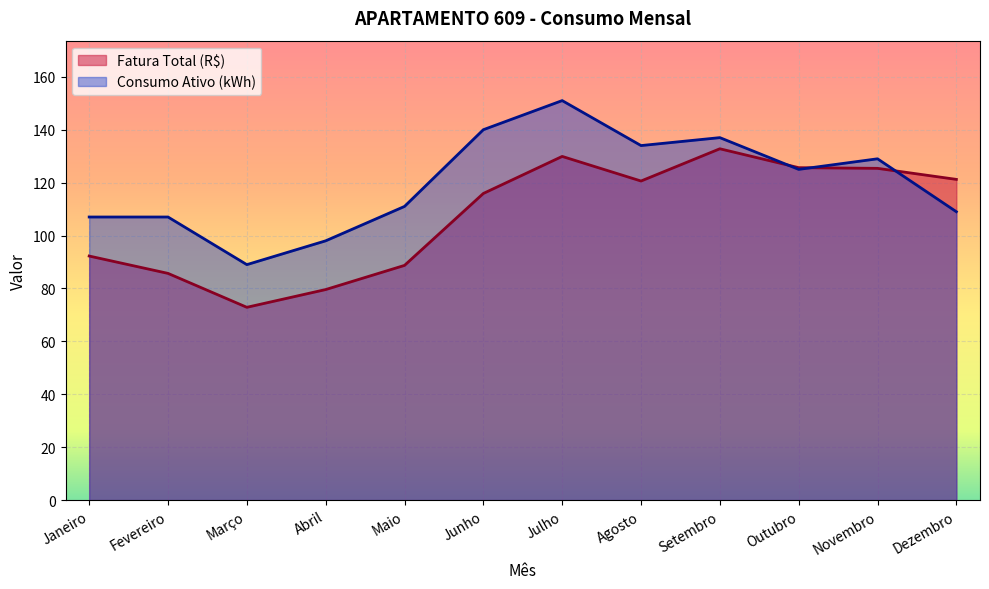

Where is the first local minimum for Fatura Total (R$)?

Março